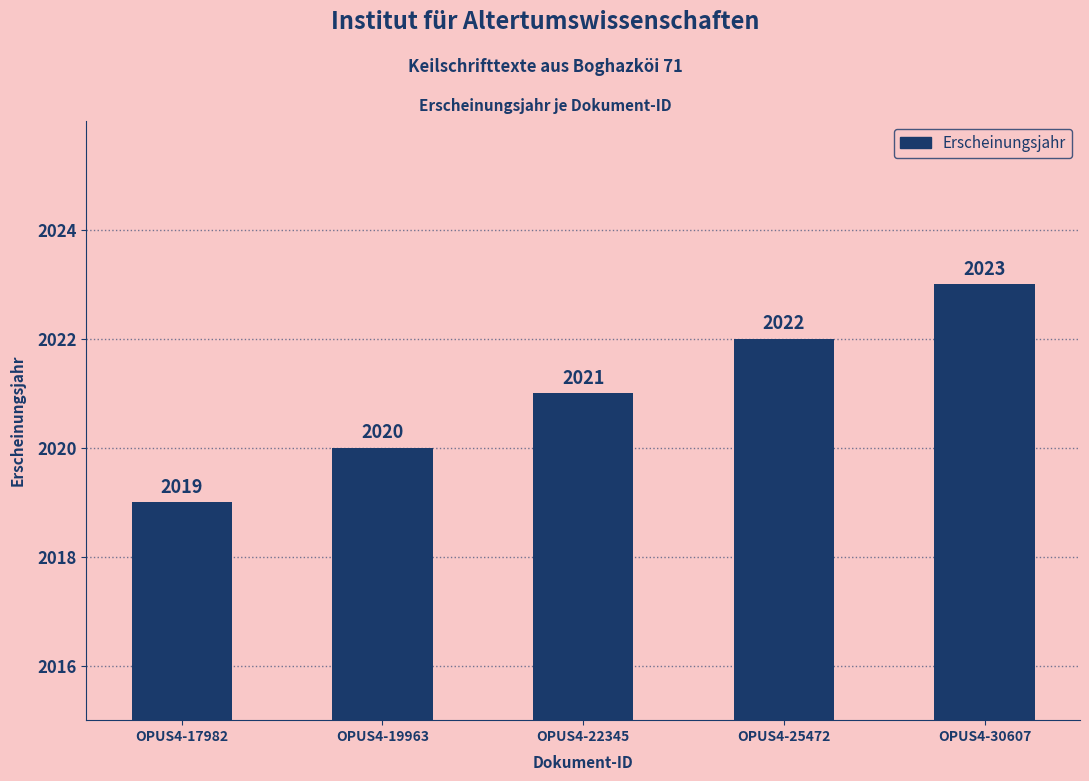

Is it true that the value at OPUS4-30607 is 460?

False